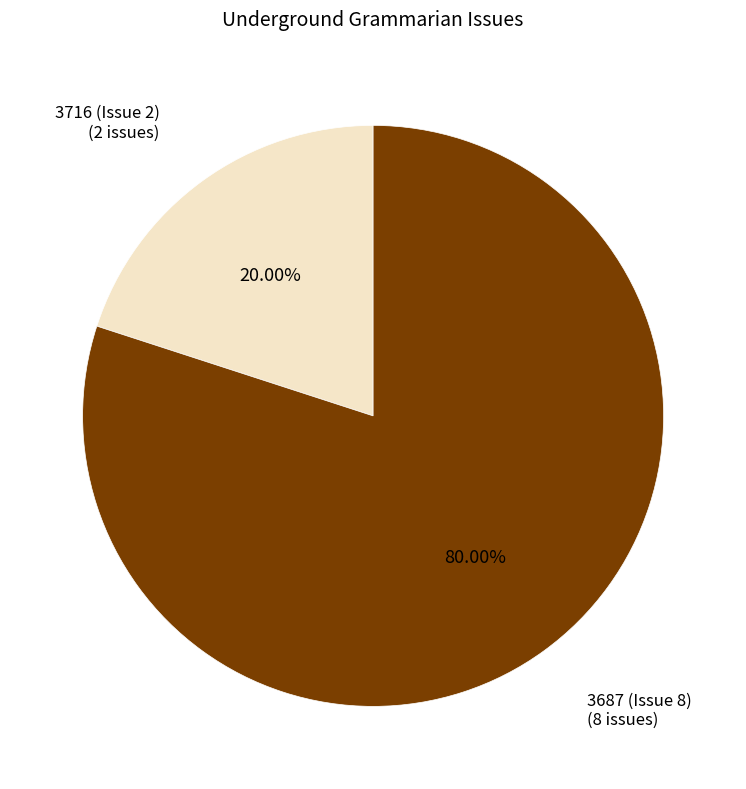

Which category has the biggest portion of the pie?

3687 (Issue 8)